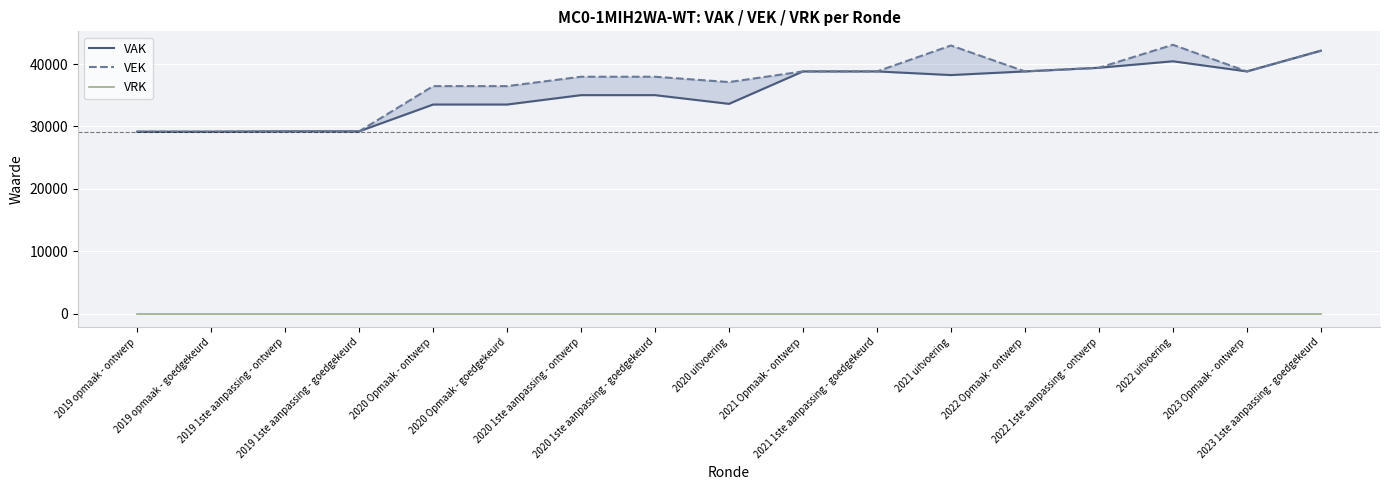

Reading left to right, transcribe all the data shown in this chart.

VAK: 2019 opmaak - ontwerp=29160	2019 opmaak - goedgekeurd=29160	2019 1ste aanpassing - ontwerp=29214	2019 1ste aanpassing - goedgekeurd=29214	2020 Opmaak - ontwerp=33510	2020 Opmaak - goedgekeurd=33510	2020 1ste aanpassing - ontwerp=35014	2020 1ste aanpassing - goedgekeurd=35014	2020 uitvoering=33618	2021 Opmaak - ontwerp=38814	2021 1ste aanpassing - goedgekeurd=38814	2021 uitvoering=38229	2022 Opmaak - ontwerp=38814	2022 1ste aanpassing - ontwerp=39398	2022 uitvoering=40436	2023 Opmaak - ontwerp=38814	2023 1ste aanpassing - goedgekeurd=42132
VEK: 2019 opmaak - ontwerp=29160	2019 opmaak - goedgekeurd=29160	2019 1ste aanpassing - ontwerp=29214	2019 1ste aanpassing - goedgekeurd=29214	2020 Opmaak - ontwerp=36457	2020 Opmaak - goedgekeurd=36457	2020 1ste aanpassing - ontwerp=37961	2020 1ste aanpassing - goedgekeurd=37961	2020 uitvoering=37106	2021 Opmaak - ontwerp=38814	2021 1ste aanpassing - goedgekeurd=38814	2021 uitvoering=42965	2022 Opmaak - ontwerp=38814	2022 1ste aanpassing - ontwerp=39398	2022 uitvoering=43080	2023 Opmaak - ontwerp=38814	2023 1ste aanpassing - goedgekeurd=42132
VRK: 2019 opmaak - ontwerp=0	2019 opmaak - goedgekeurd=0	2019 1ste aanpassing - ontwerp=0	2019 1ste aanpassing - goedgekeurd=0	2020 Opmaak - ontwerp=0	2020 Opmaak - goedgekeurd=0	2020 1ste aanpassing - ontwerp=0	2020 1ste aanpassing - goedgekeurd=0	2020 uitvoering=0	2021 Opmaak - ontwerp=0	2021 1ste aanpassing - goedgekeurd=0	2021 uitvoering=0	2022 Opmaak - ontwerp=0	2022 1ste aanpassing - ontwerp=0	2022 uitvoering=0	2023 Opmaak - ontwerp=0	2023 1ste aanpassing - goedgekeurd=0